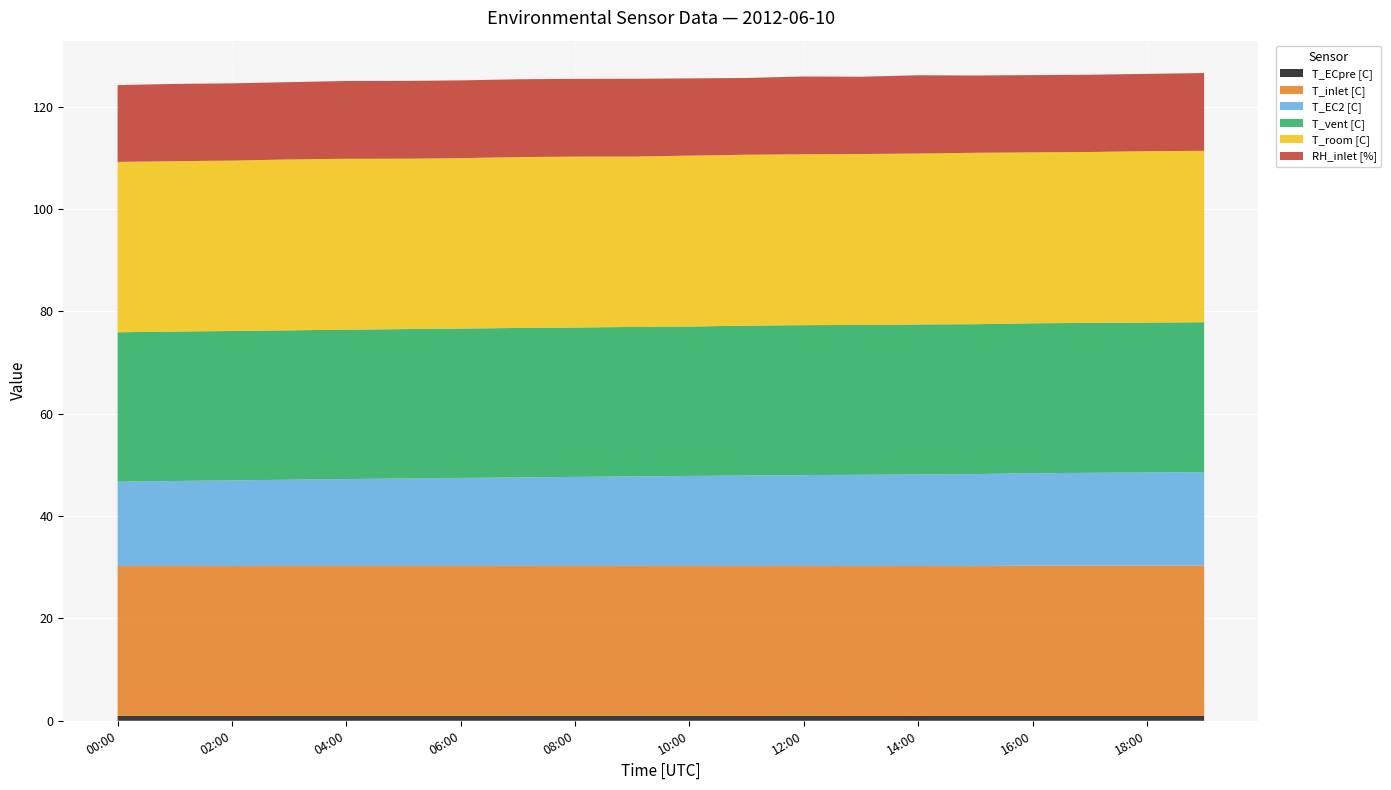

Reading right to left, list all the values displayed in this chart.

T_ECpre [C]: 19:00=0.9	18:00=0.9	17:00=0.9	16:00=0.9	15:00=0.9	14:00=0.9	13:00=0.9	12:00=1.0	11:00=0.9	10:00=1.0	09:00=1.0	08:00=1.0	07:00=1.0	06:00=1.0	05:00=1.0	04:00=1.0	03:00=1.0	02:00=0.9	01:00=1.0	00:00=1.0
T_inlet [C]: 19:00=29.4	18:00=29.4	17:00=29.4	16:00=29.4	15:00=29.3	14:00=29.3	13:00=29.3	12:00=29.3	11:00=29.3	10:00=29.3	09:00=29.3	08:00=29.3	07:00=29.3	06:00=29.3	05:00=29.3	04:00=29.3	03:00=29.3	02:00=29.3	01:00=29.3	00:00=29.3
T_EC2 [C]: 19:00=18.2	18:00=18.2	17:00=18.1	16:00=18.1	15:00=18.0	14:00=17.9	13:00=17.8	12:00=17.8	11:00=17.7	10:00=17.6	09:00=17.5	08:00=17.4	07:00=17.3	06:00=17.2	05:00=17.1	04:00=17.0	03:00=16.9	02:00=16.7	01:00=16.6	00:00=16.5
T_vent [C]: 19:00=29.3	18:00=29.3	17:00=29.3	16:00=29.3	15:00=29.3	14:00=29.3	13:00=29.3	12:00=29.3	11:00=29.3	10:00=29.2	09:00=29.2	08:00=29.2	07:00=29.2	06:00=29.2	05:00=29.2	04:00=29.2	03:00=29.2	02:00=29.2	01:00=29.2	00:00=29.2
T_room [C]: 19:00=33.5	18:00=33.5	17:00=33.4	16:00=33.4	15:00=33.5	14:00=33.4	13:00=33.4	12:00=33.4	11:00=33.4	10:00=33.4	09:00=33.3	08:00=33.4	07:00=33.4	06:00=33.3	05:00=33.3	04:00=33.4	03:00=33.4	02:00=33.3	01:00=33.3	00:00=33.3
RH_inlet [%]: 19:00=15.2	18:00=15.1	17:00=15.1	16:00=15.1	15:00=15.1	14:00=15.3	13:00=15.1	12:00=15.2	11:00=15.0	10:00=15.1	09:00=15.2	08:00=15.2	07:00=15.2	06:00=15.2	05:00=15.2	04:00=15.2	03:00=15.1	02:00=15.1	01:00=15.1	00:00=15.0